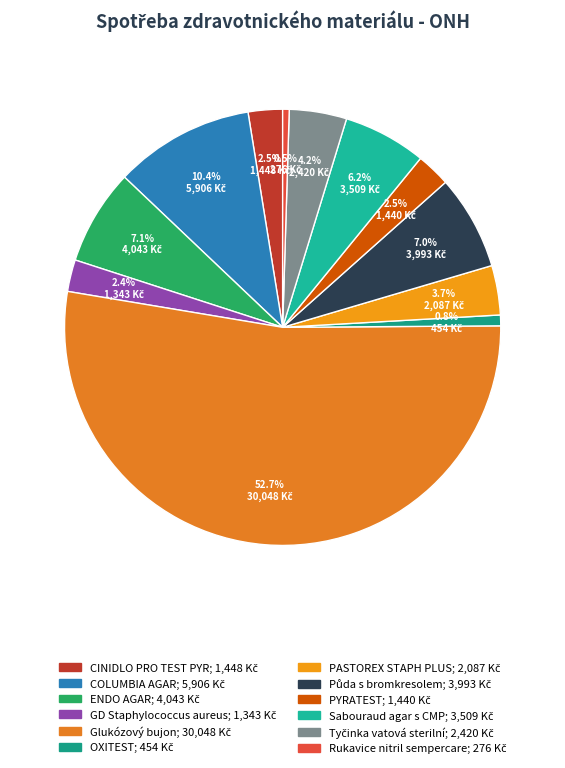

How many segments does this pie chart have?

12